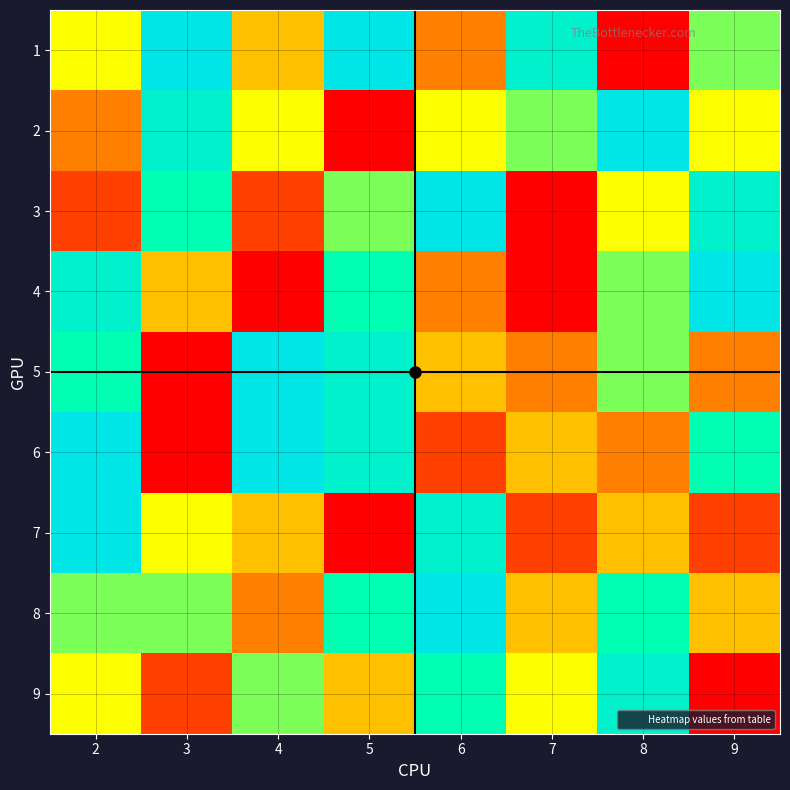

Reading left to right, transcribe all the data shown in this chart.

1: 2=5	3=9	4=4	5=9	6=3	7=8	8=1	9=6
2: 2=3	3=8	4=5	5=1	6=5	7=6	8=9	9=5
3: 2=2	3=7	4=2	5=6	6=9	7=1	8=5	9=8
4: 2=8	3=4	4=1	5=7	6=3	7=1	8=6	9=9
5: 2=7	3=1	4=9	5=8	6=4	7=3	8=6	9=3
6: 2=9	3=1	4=9	5=8	6=2	7=4	8=3	9=7
7: 2=9	3=5	4=4	5=1	6=8	7=2	8=4	9=2
8: 2=6	3=6	4=3	5=7	6=9	7=4	8=7	9=4
9: 2=5	3=2	4=6	5=4	6=7	7=5	8=8	9=1